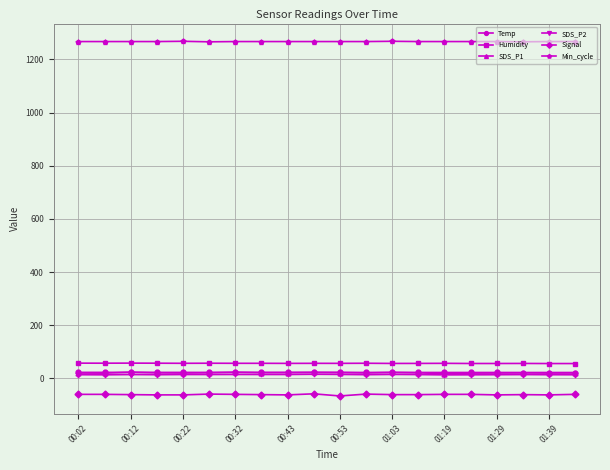

How many lines are shown in the chart?

6